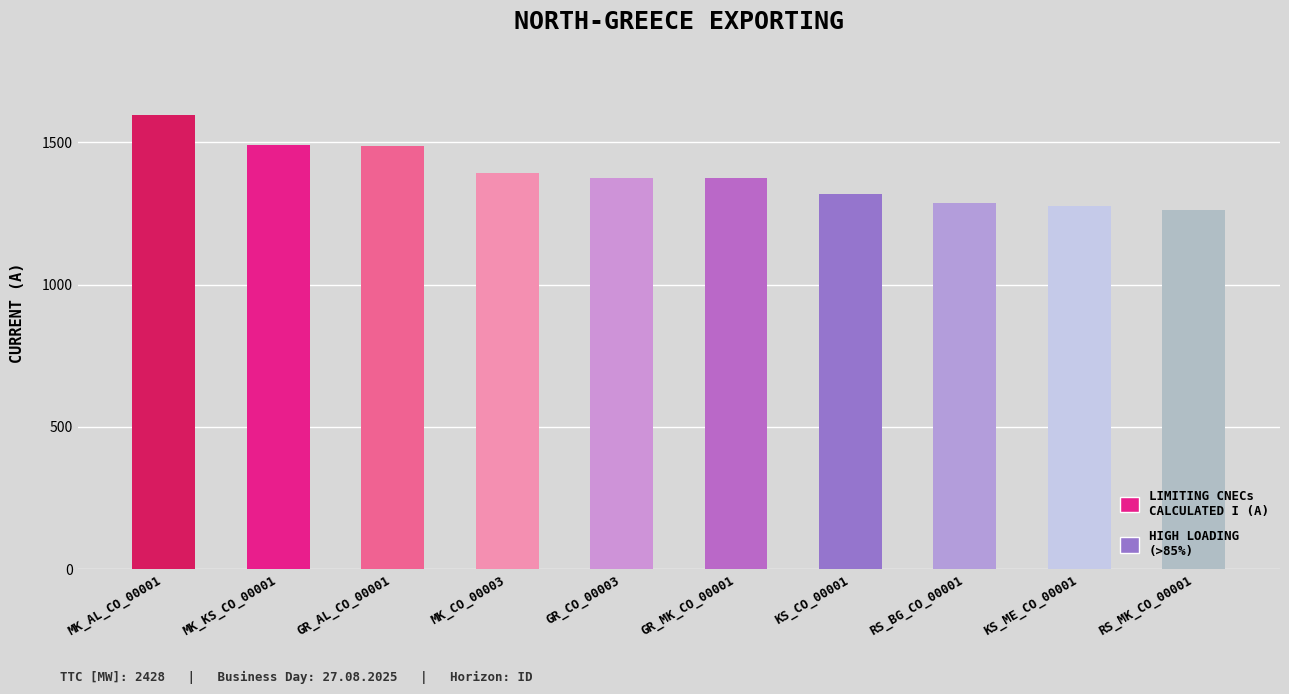

Which has a higher value, KS_CO_00001 or MK_AL_CO_00001?

MK_AL_CO_00001